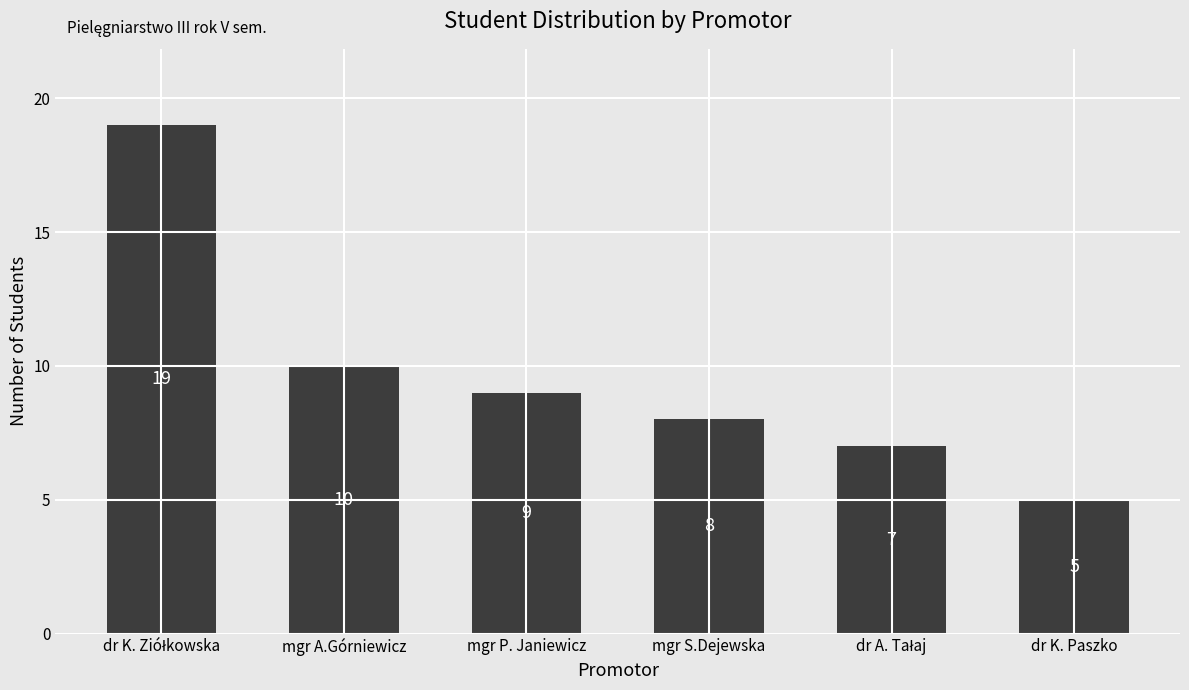

Is it true that the value at mgr S.Dejewska is 8?

True